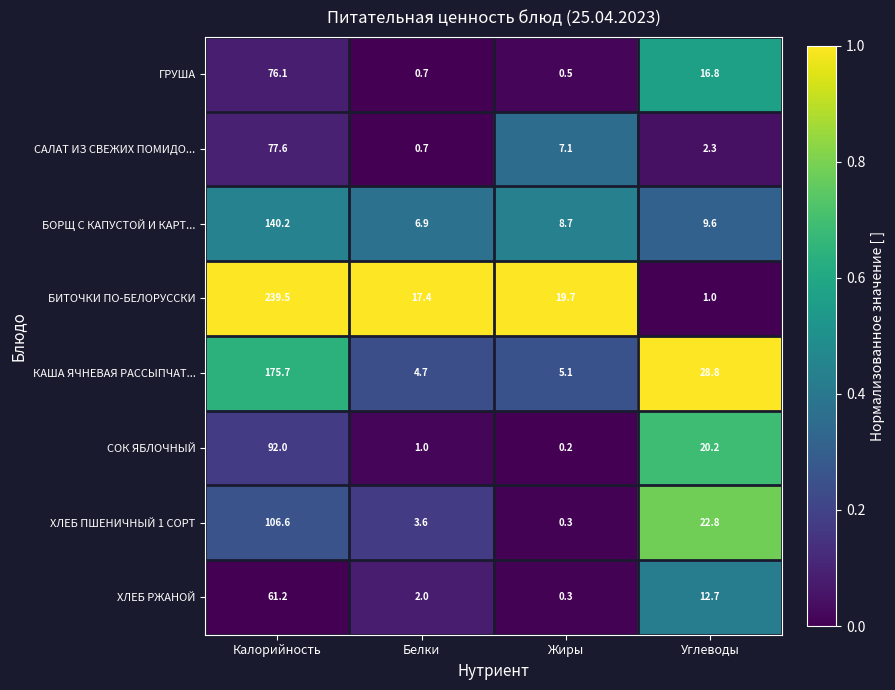

What is the difference between the second highest and minimum values in the КАША ЯЧНЕВАЯ РАССЫПЧАТ... series?

24.1